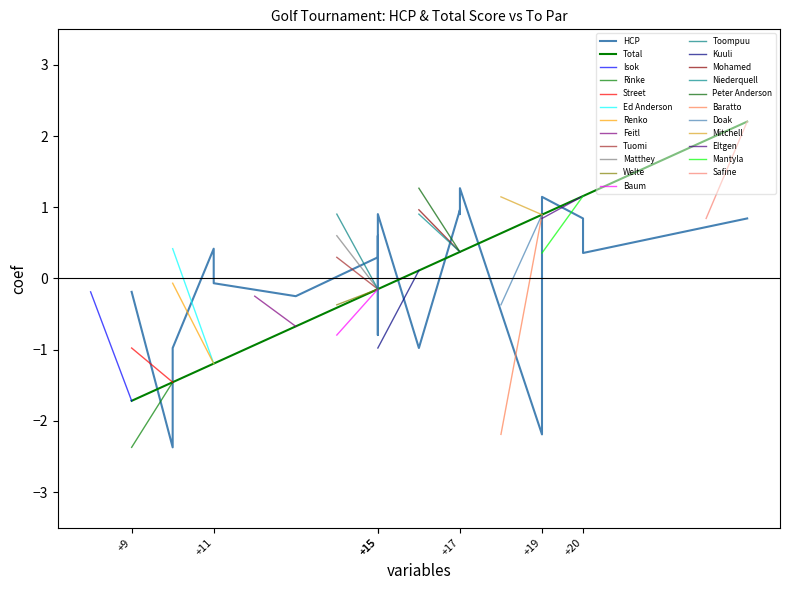

Is the value of HCP at +11 greater than the value of Total at +15?

Yes